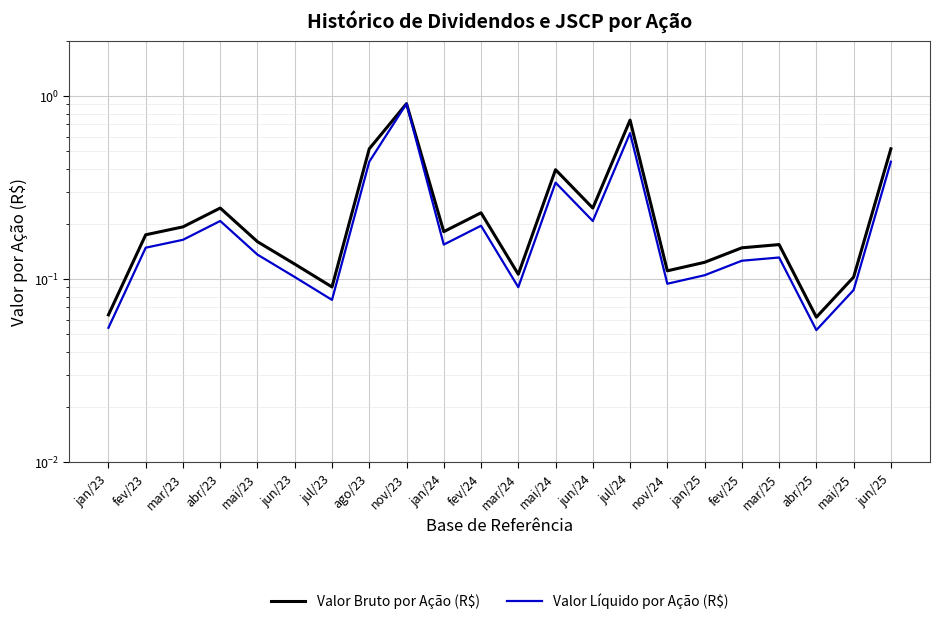

What position from the right is mai/24?

10